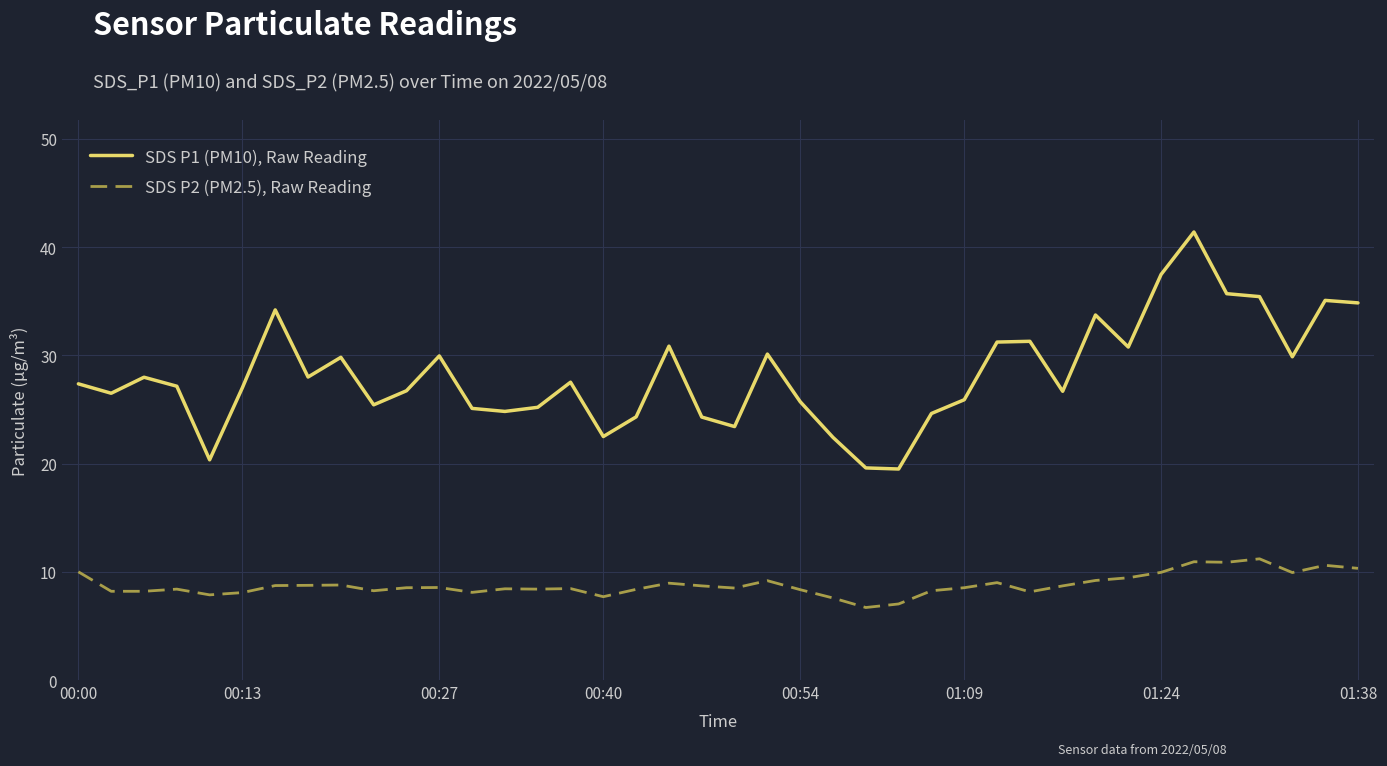

Is this an area chart (filled region under the line)?

No